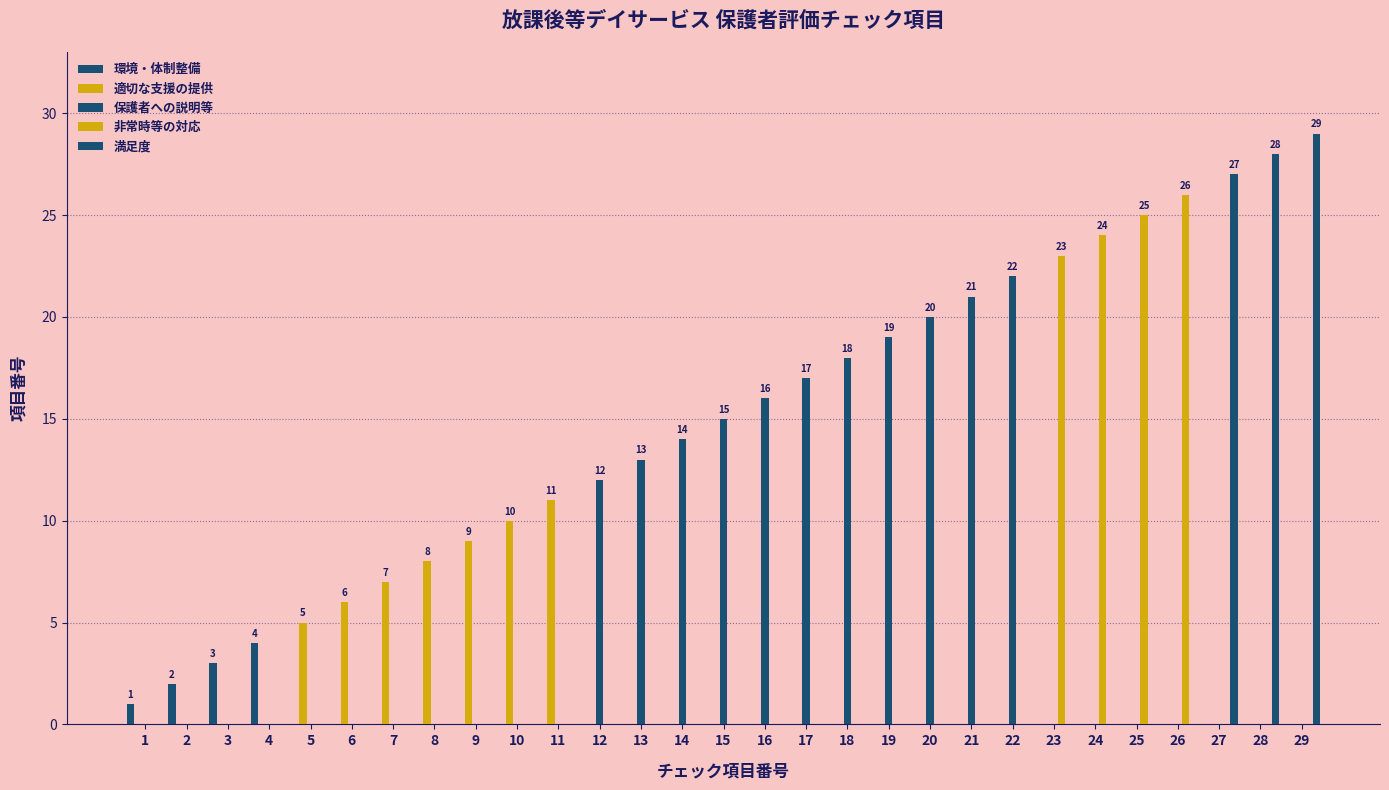

Reading right to left, what are all the values shown in this chart?

環境・体制整備: 0	0	0	0	0	0	0	0	0	0	0	0	0	0	0	0	0	0	0	0	0	0	0	0	0	4	3	2	1
適切な支援の提供: 0	0	0	0	0	0	0	0	0	0	0	0	0	0	0	0	0	0	11	10	9	8	7	6	5	0	0	0	0
保護者への説明等: 0	0	0	0	0	0	0	22	21	20	19	18	17	16	15	14	13	12	0	0	0	0	0	0	0	0	0	0	0
非常時等の対応: 0	0	0	26	25	24	23	0	0	0	0	0	0	0	0	0	0	0	0	0	0	0	0	0	0	0	0	0	0
満足度: 29	28	27	0	0	0	0	0	0	0	0	0	0	0	0	0	0	0	0	0	0	0	0	0	0	0	0	0	0